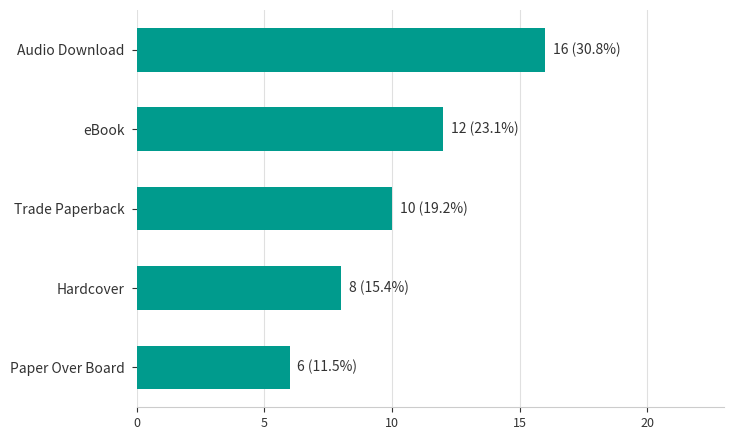

What is the difference between the second highest and minimum values?

6